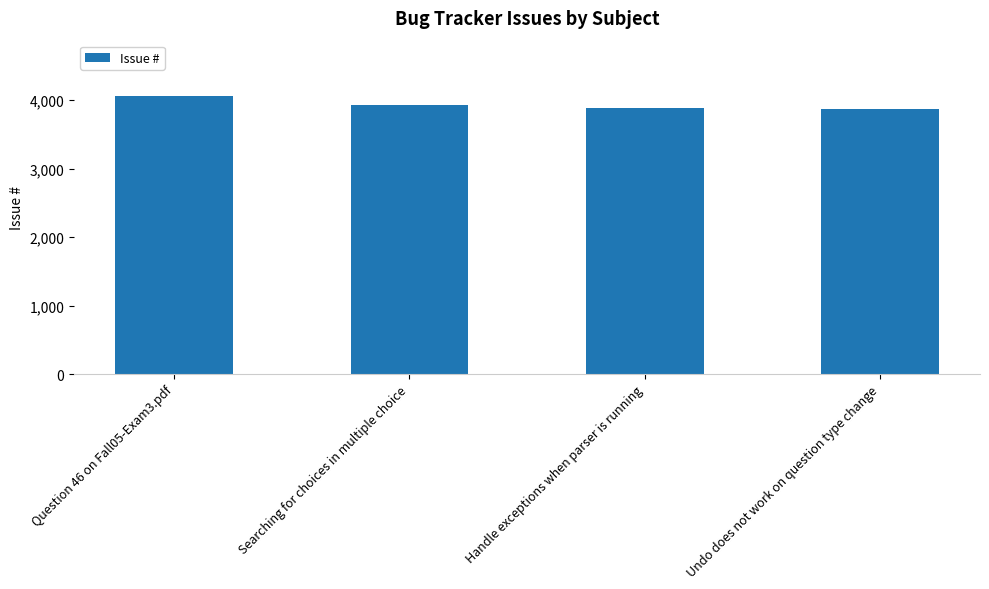

What is the sum of the values at Handle exceptions when parser is running and Searching for choices in multiple choice?

7804